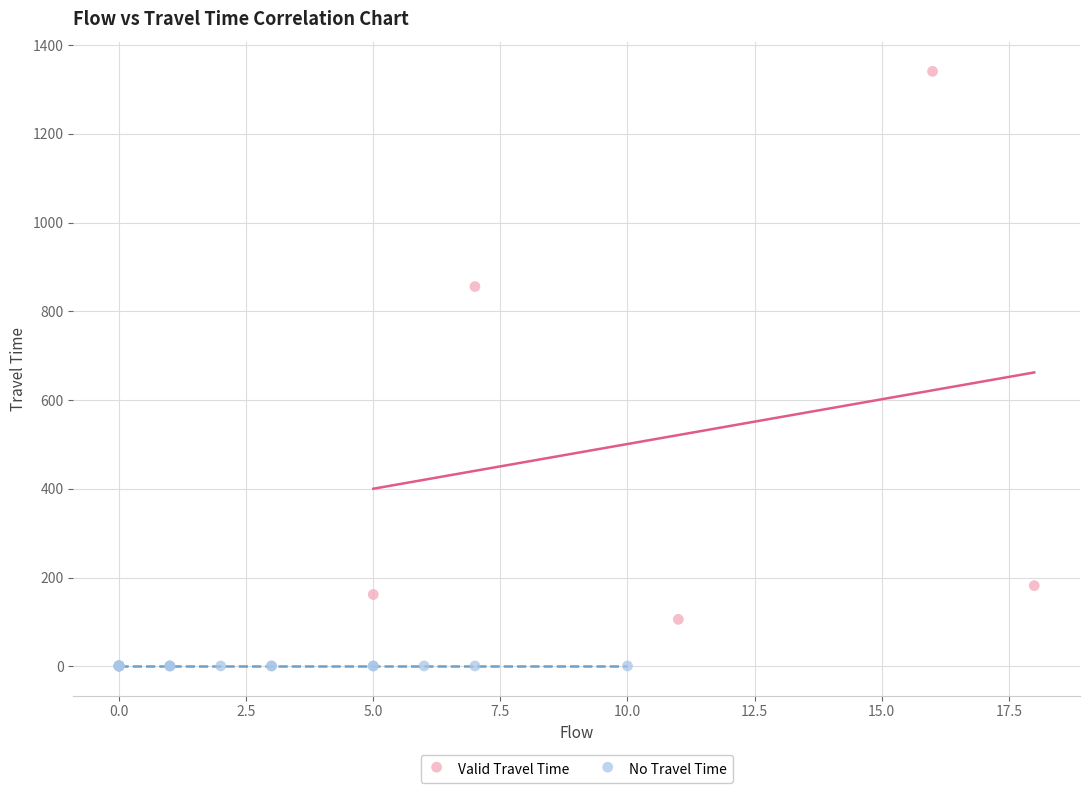

Which series contains the lowest Y value?

No Travel Time